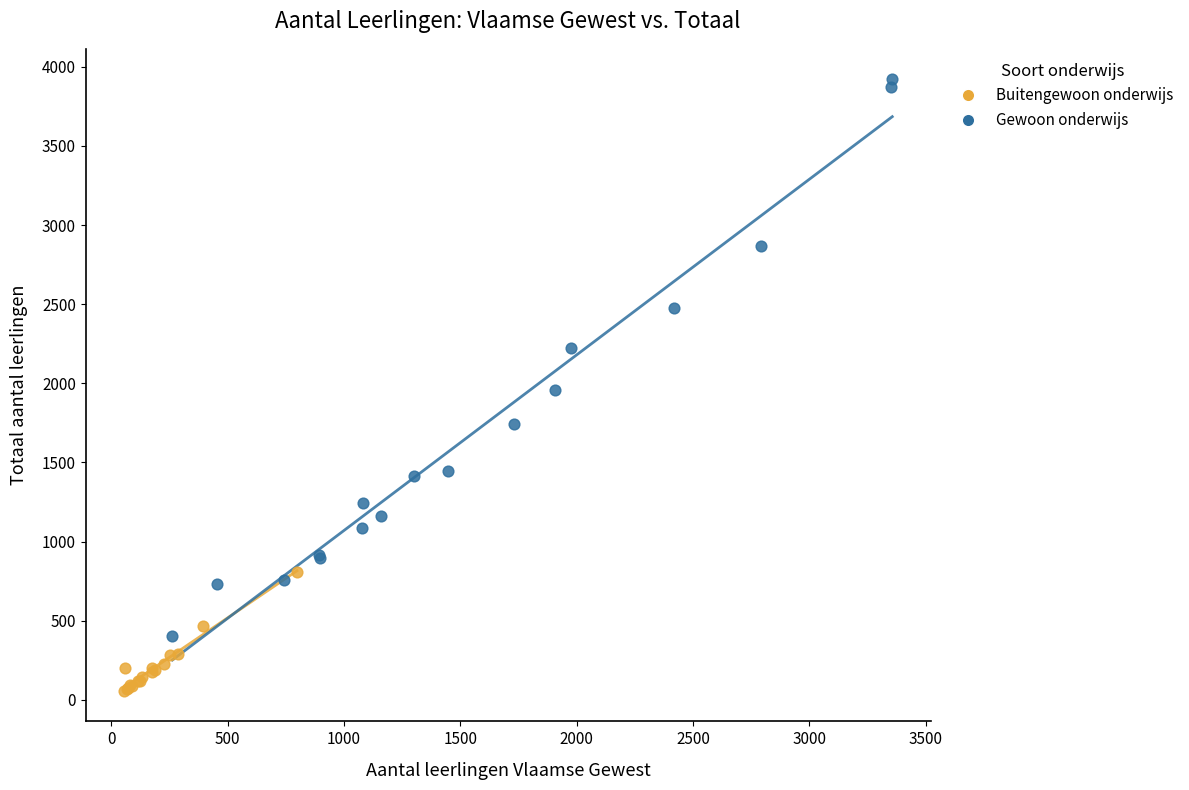

Which series contains the lowest Y value?

Buitengewoon onderwijs